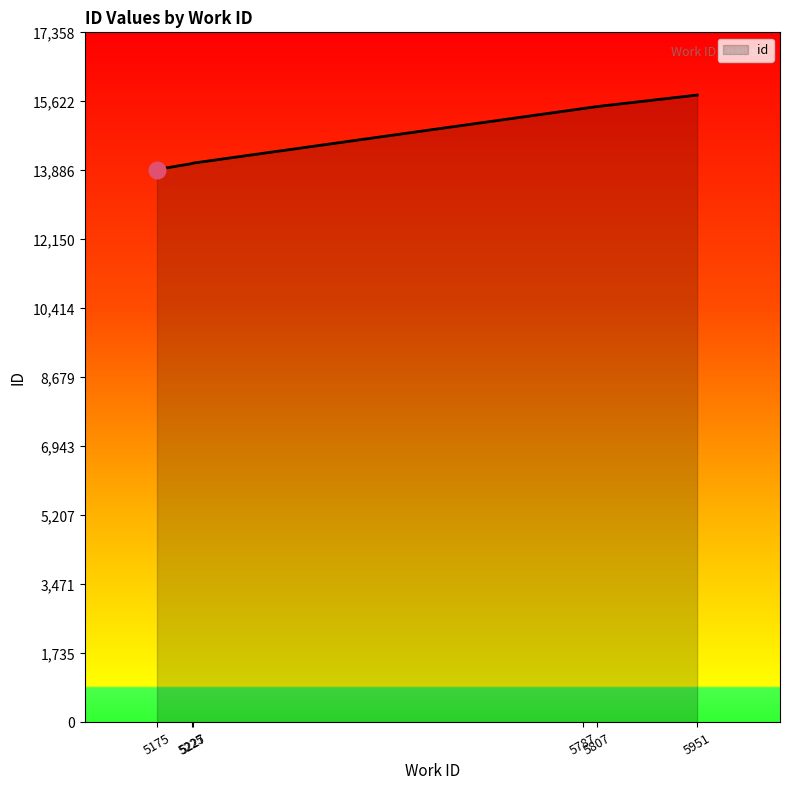

Where does the data first go above 15441?

5787